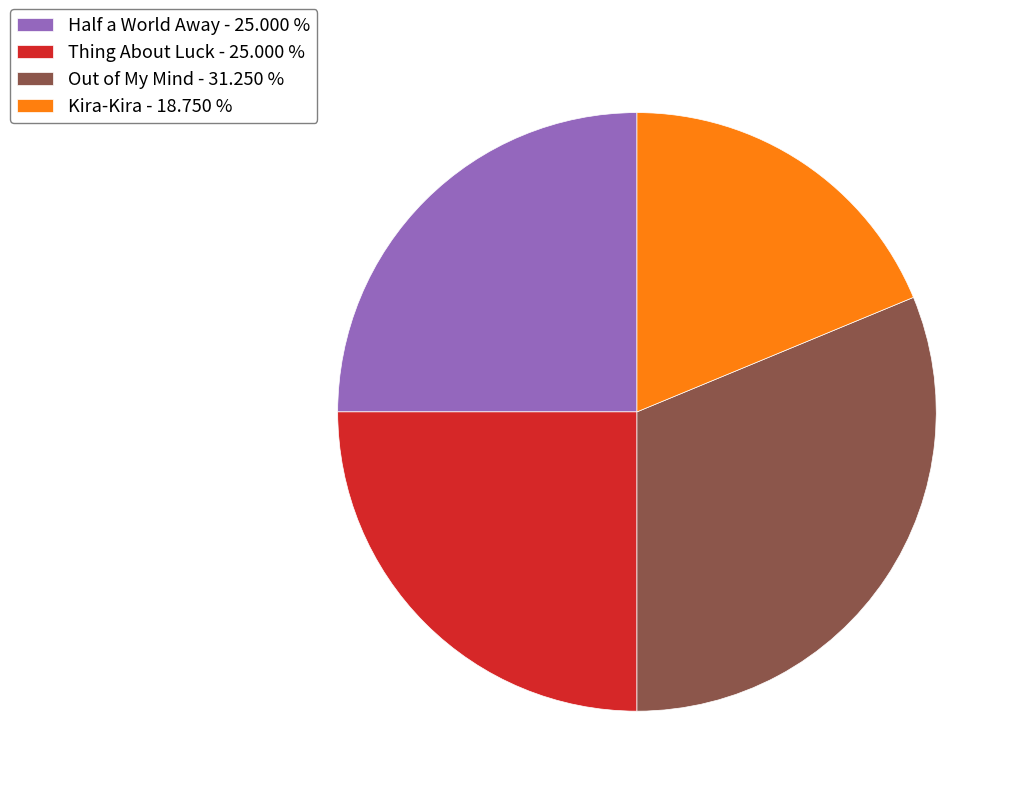

How many slices are in this pie chart?

4